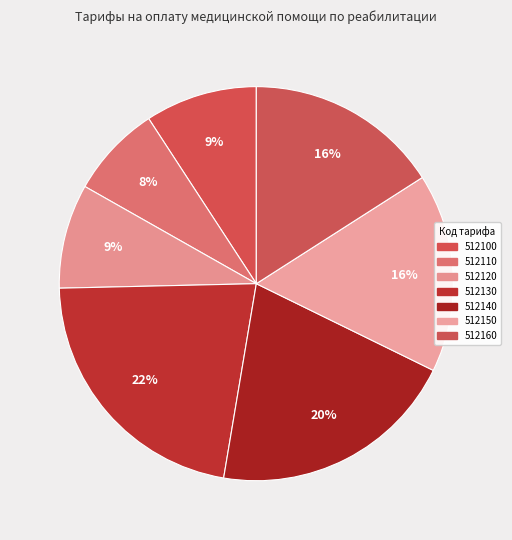

Between 512140 and 512160, which is larger?

512140